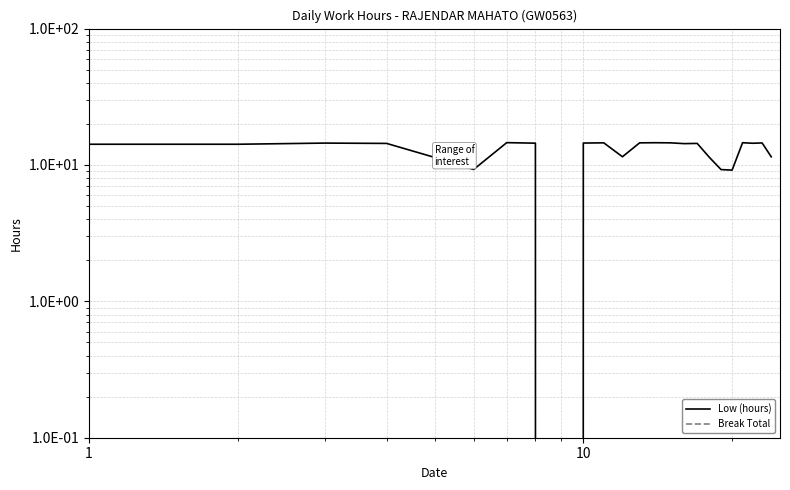

True or false: Low (hours) and Break Total intersect in this chart.

False